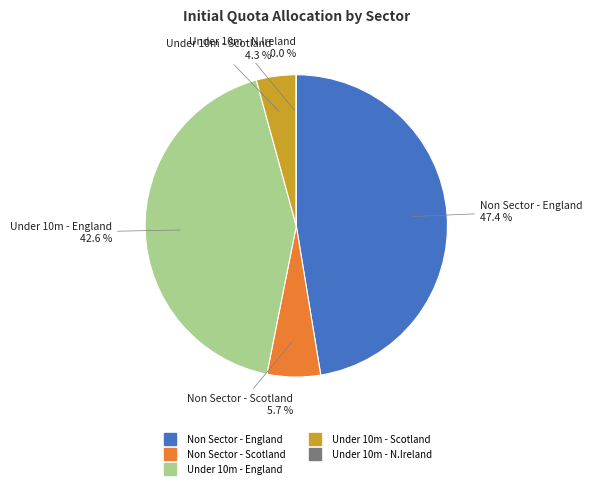

Is there a majority slice in this chart?

No